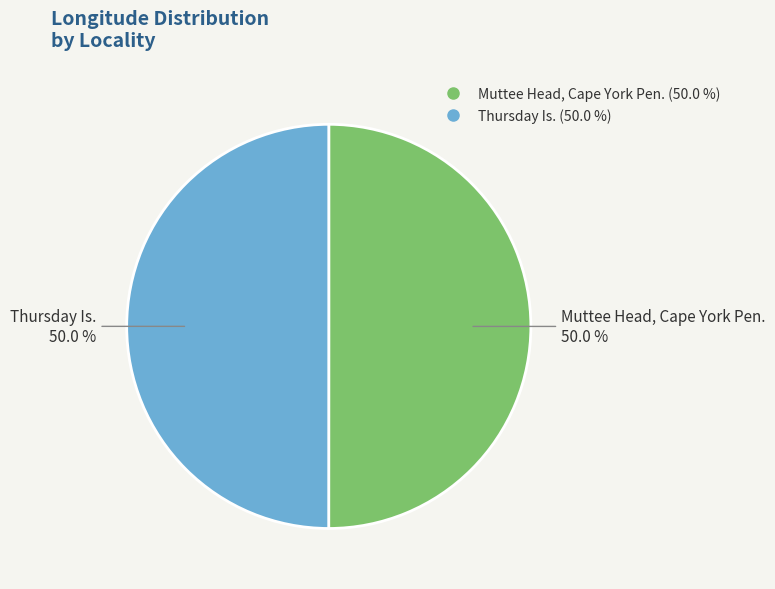

How much of the chart is everything except Muttee Head, Cape York Pen.?

50.0%